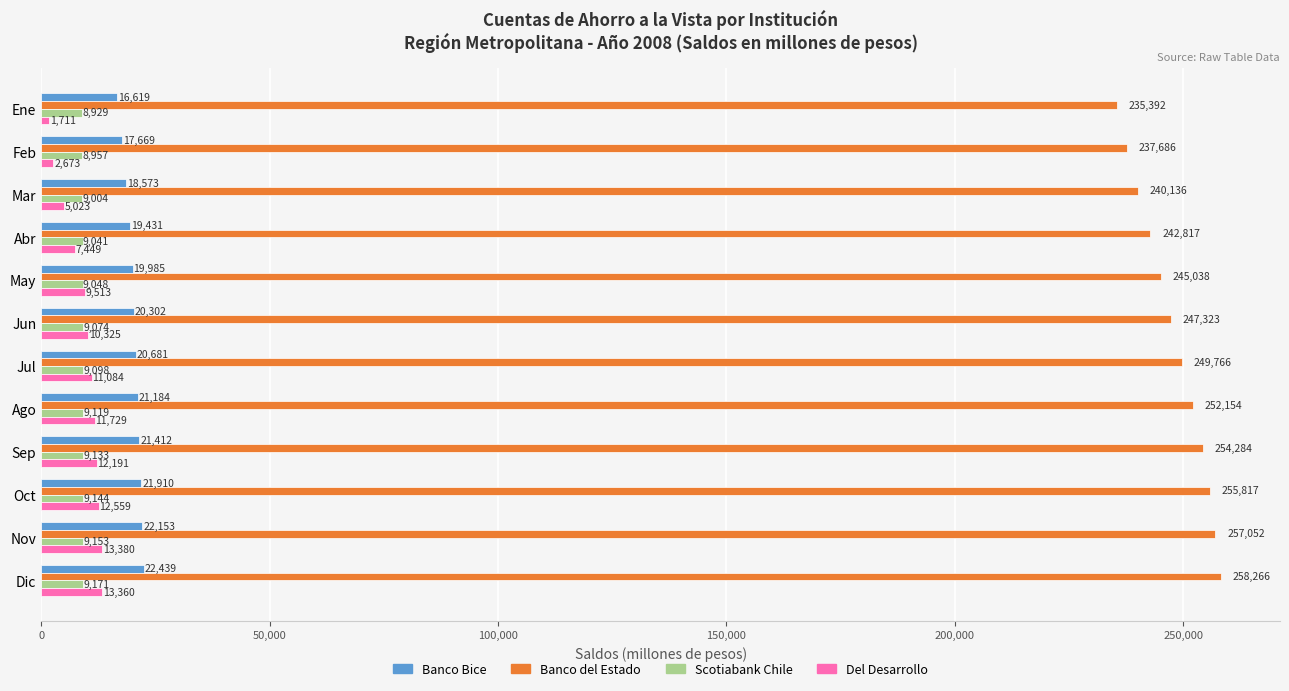

Is it true that Banco Bice equals 21412 at Sep?

True